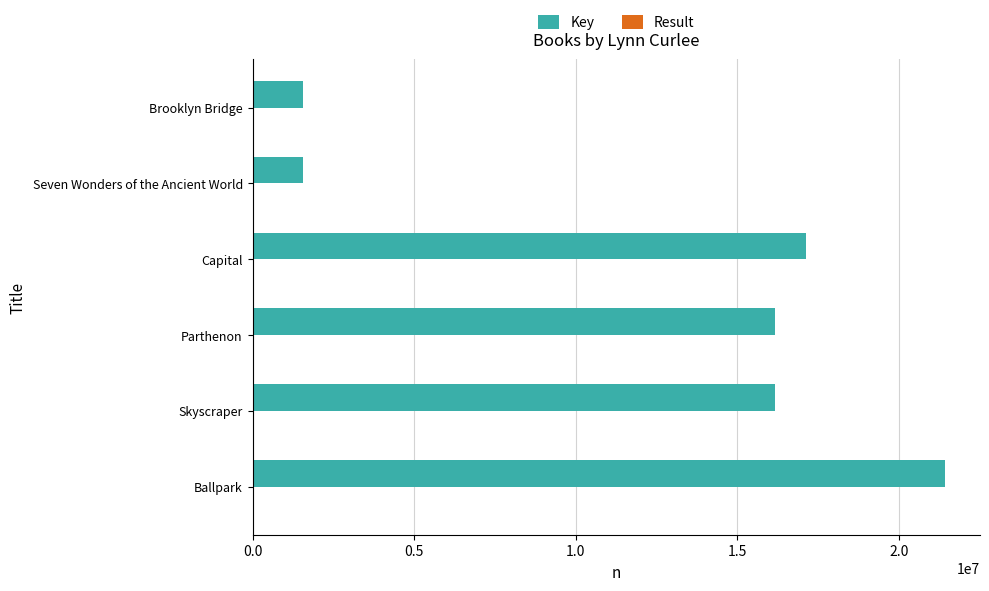

At which category is the sum across all series the highest?

Ballpark